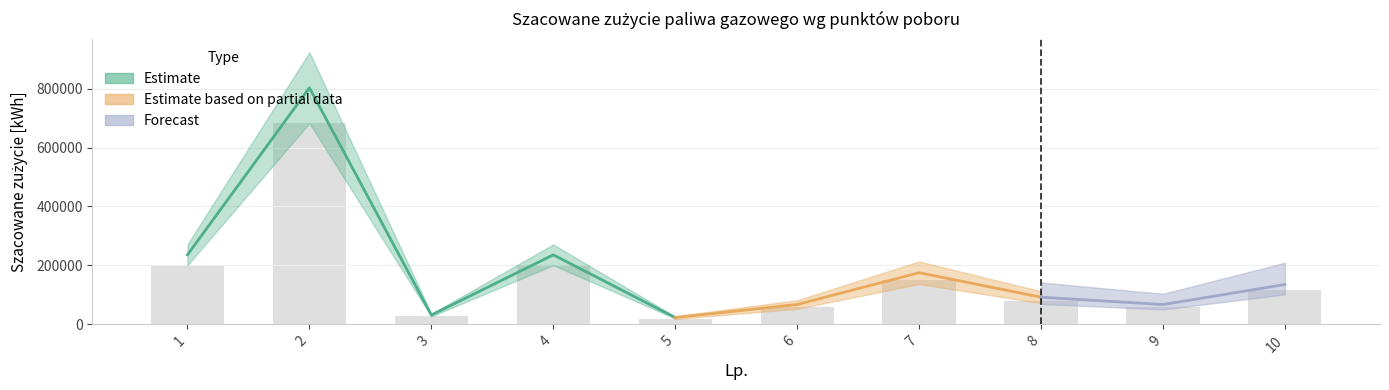

Approximately how many times larger is the value at 10 compared to 5?

6.1